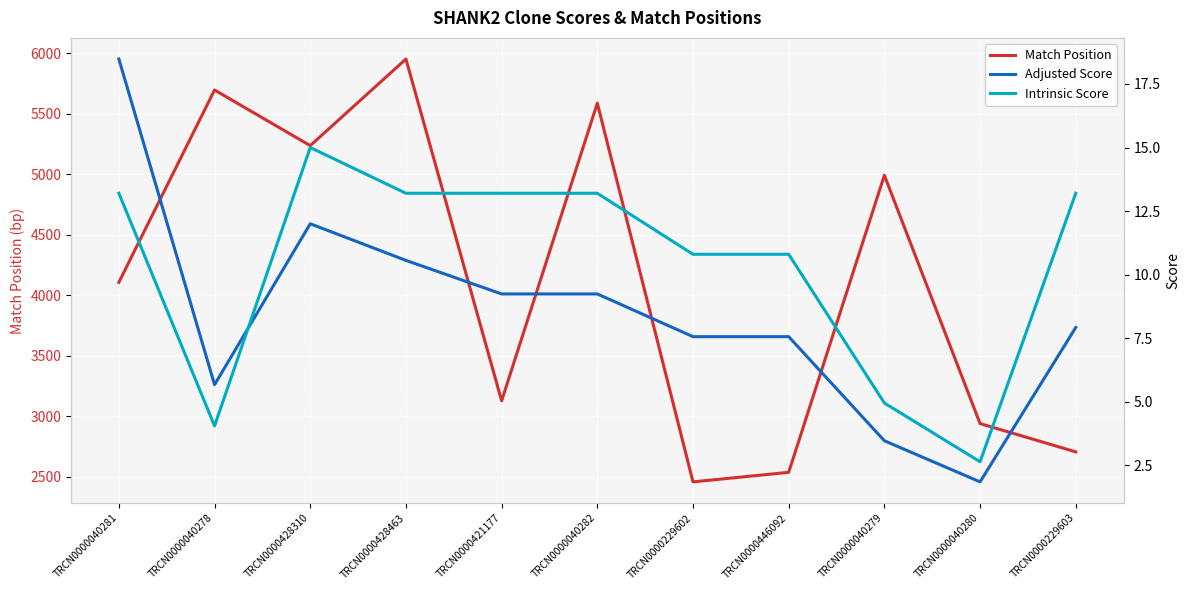

How many lines are shown in the chart?

3